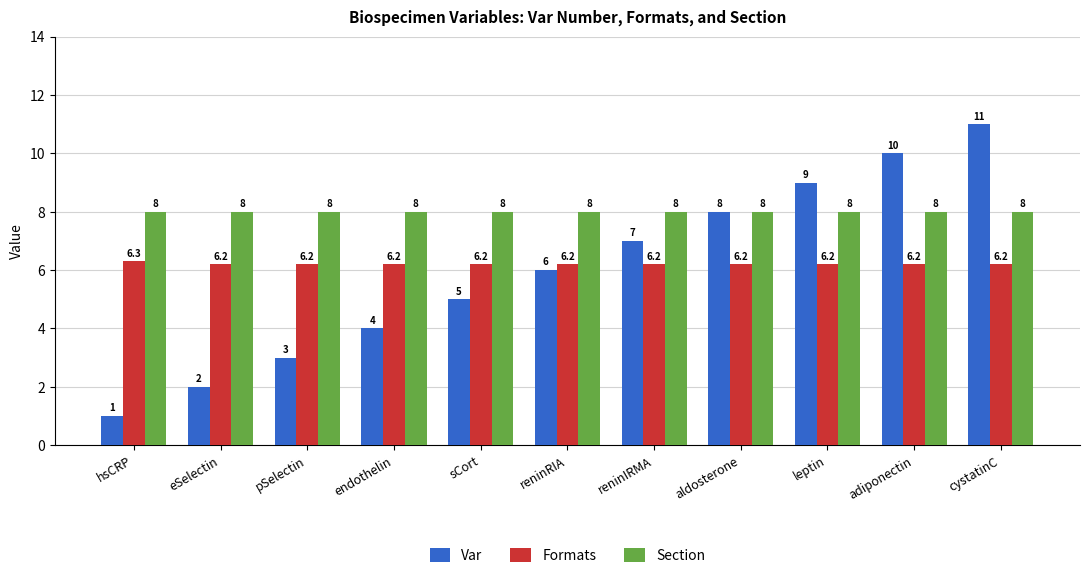

Reading right to left, extract all data points from this chart.

Var: 11.0	10.0	9.0	8.0	7.0	6.0	5.0	4.0	3.0	2.0	1.0
Formats: 6.2	6.2	6.2	6.2	6.2	6.2	6.2	6.2	6.2	6.2	6.3
Section: 8.0	8.0	8.0	8.0	8.0	8.0	8.0	8.0	8.0	8.0	8.0